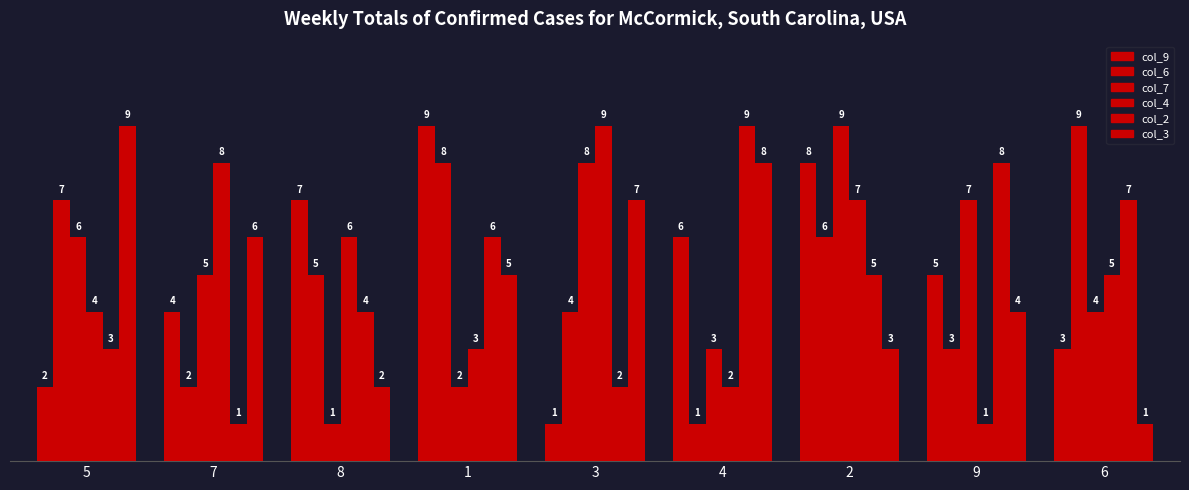

Does the chart contain any negative values?

No